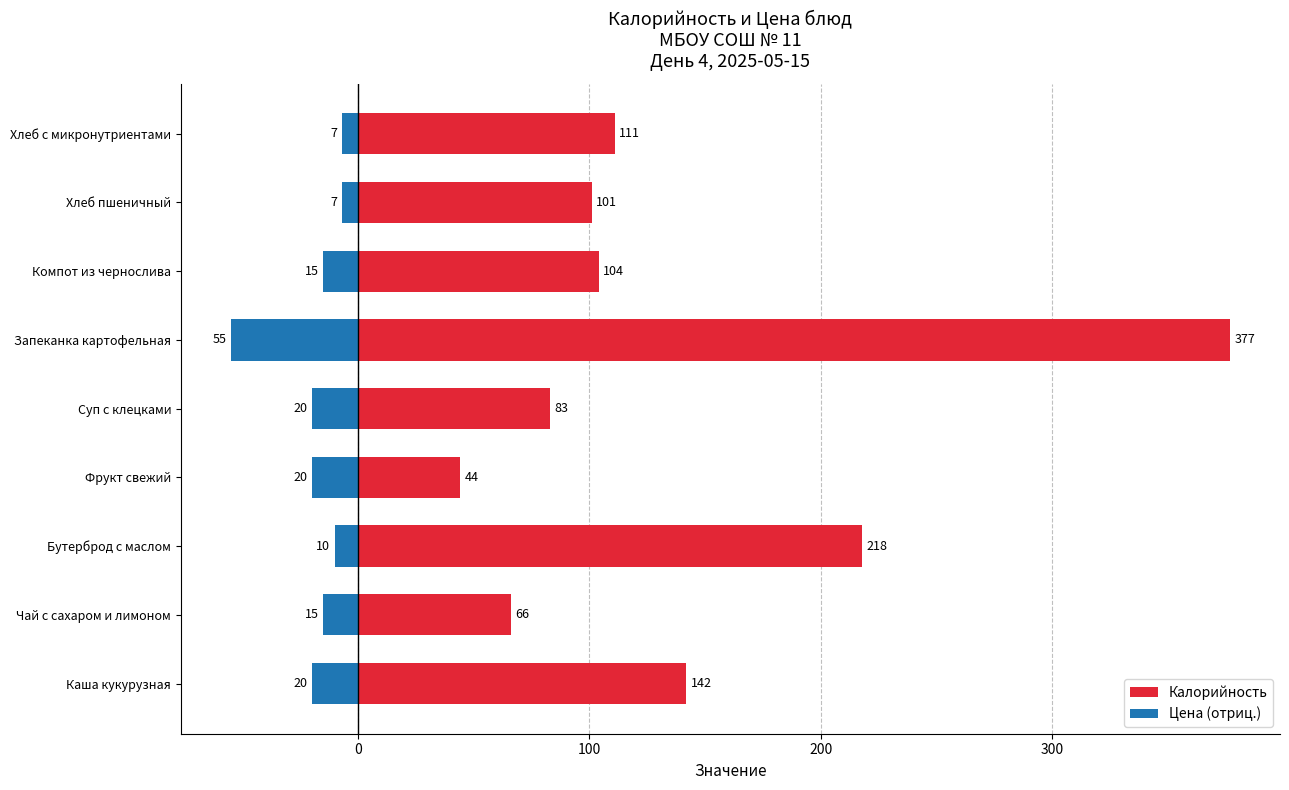

True or false: Цена (отриц.) has a value of -3 at Хлеб с микронутриентами.

False